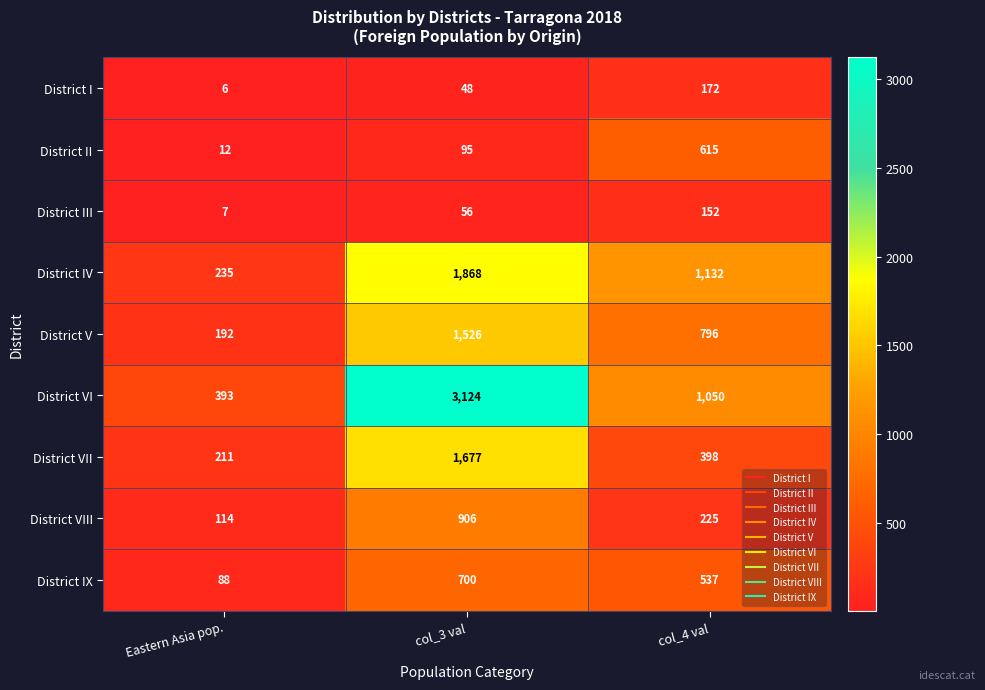

Read the District I value at col_3 val.

48